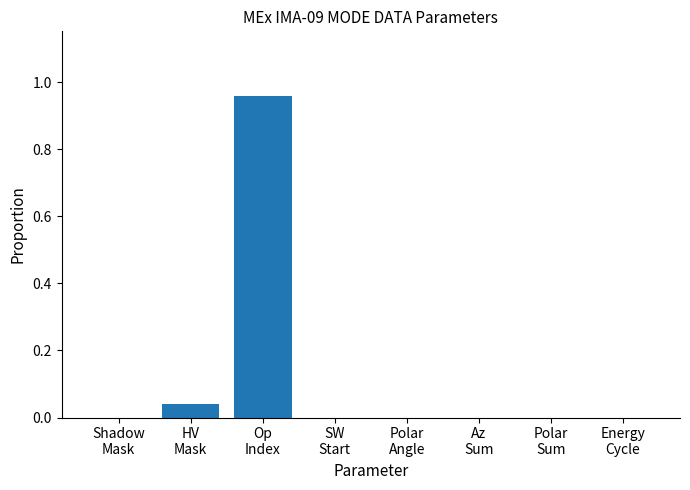

What is the average value?

0.1